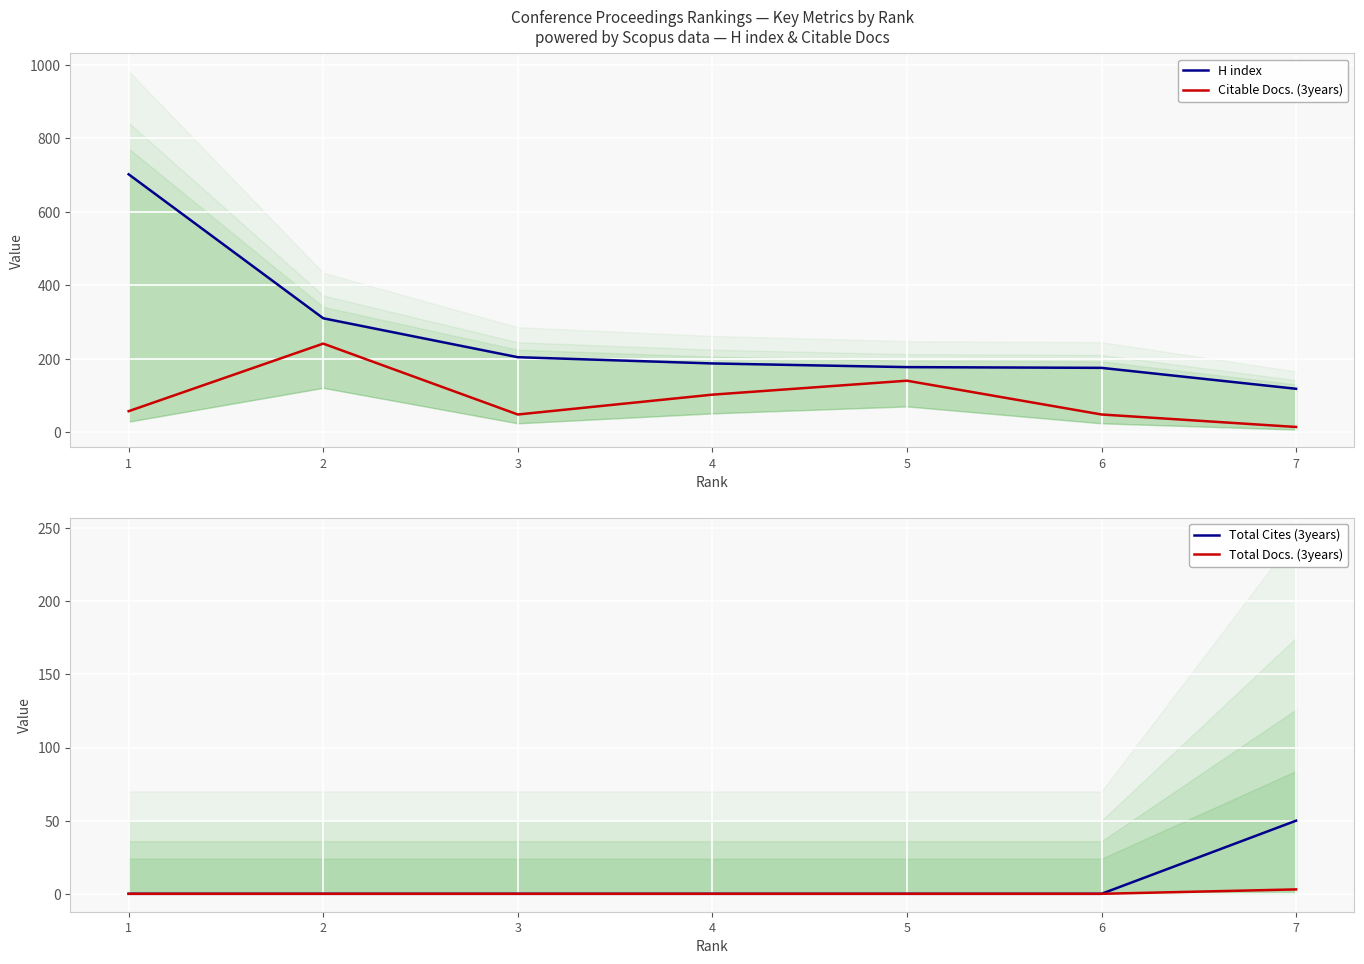

What is the sum of the H index values at 1 and 6?

877